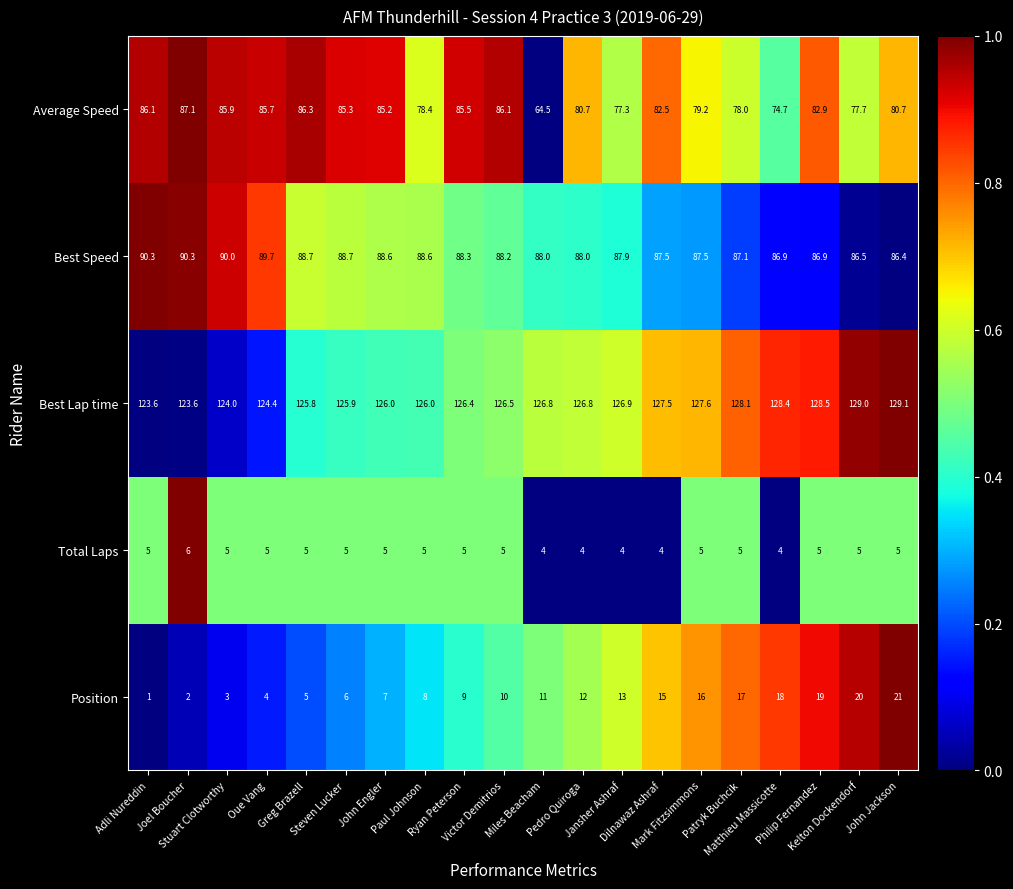

What is the difference between the maximum and minimum values in the Total Laps series?

2.0